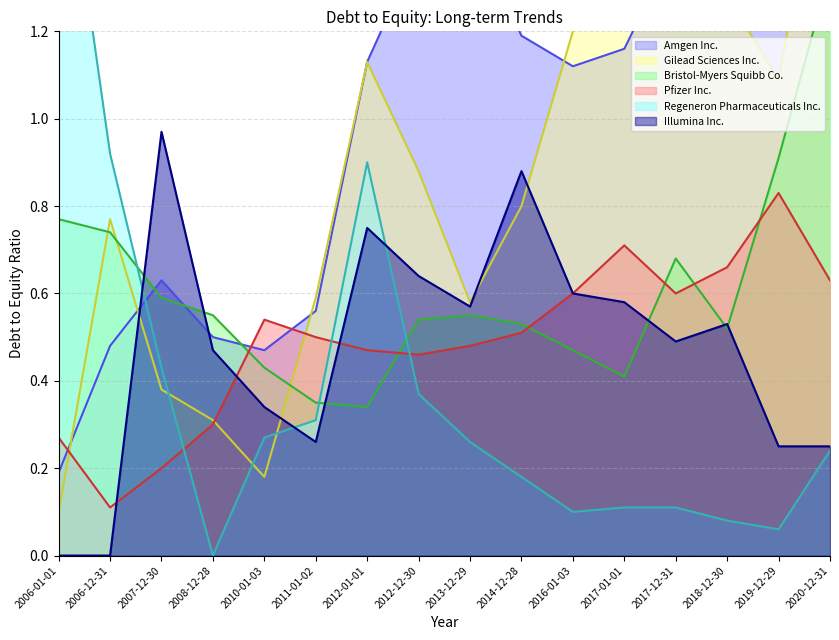

What is the label of the 9th point from the right?

2012-12-30